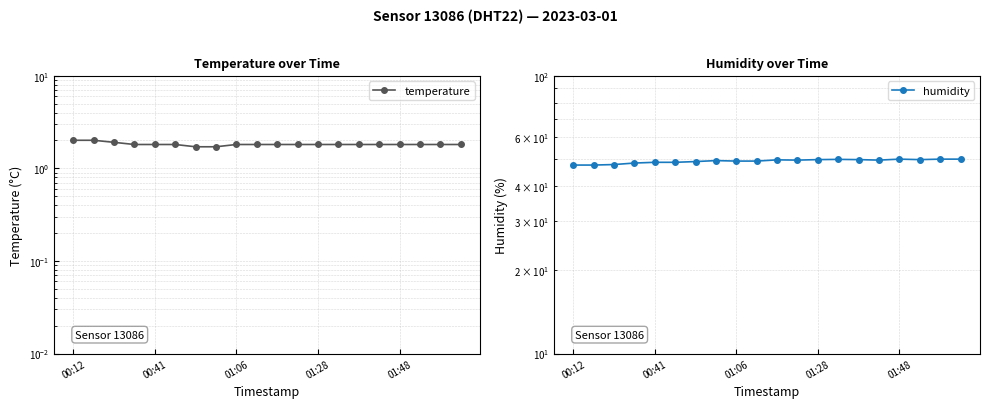

Is the value of humidity at 8 greater than the value of temperature at 6?

Yes